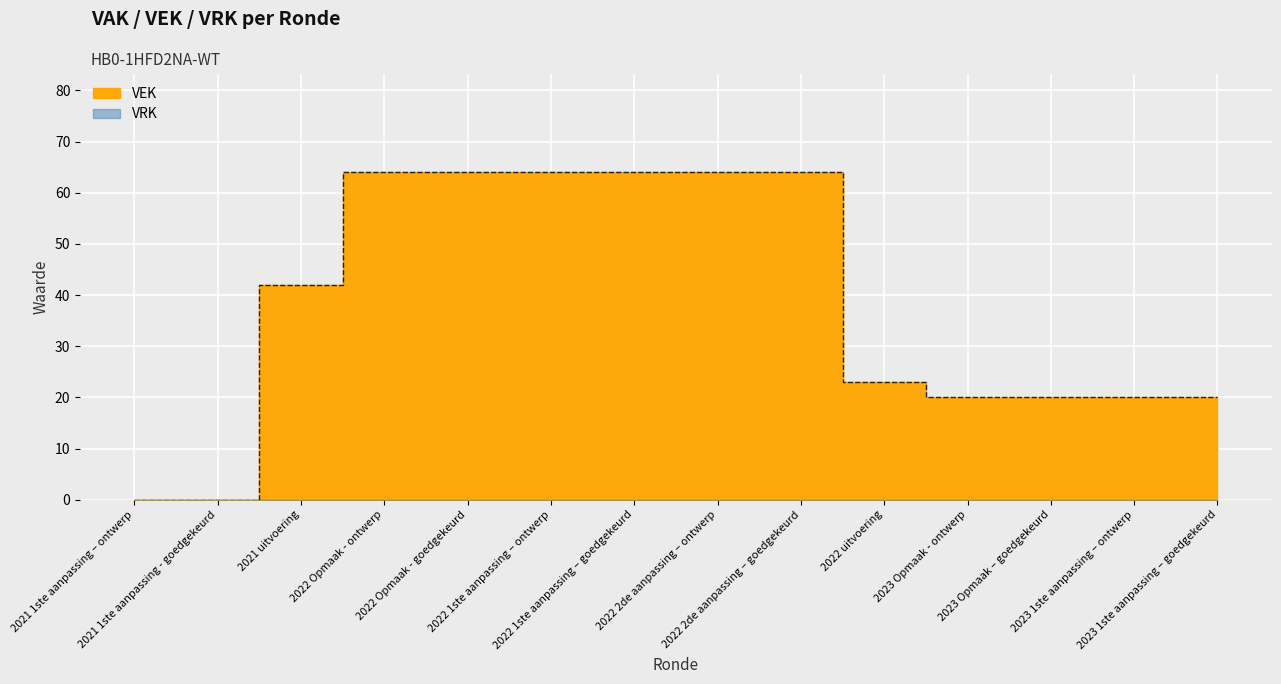

Reading left to right, what are all the values shown in this chart?

2021 1ste aanpassing – ontwerp=0	2021 1ste aanpassing - goedgekeurd=0	2021 uitvoering=42	2022 Opmaak - ontwerp=64	2022 Opmaak - goedgekeurd=64	2022 1ste aanpassing – ontwerp=64	2022 1ste aanpassing – goedgekeurd=64	2022 2de aanpassing – ontwerp=64	2022 2de aanpassing – goedgekeurd=64	2022 uitvoering=23	2023 Opmaak - ontwerp=20	2023 Opmaak – goedgekeurd=20	2023 1ste aanpassing – ontwerp=20	2023 1ste aanpassing – goedgekeurd=20